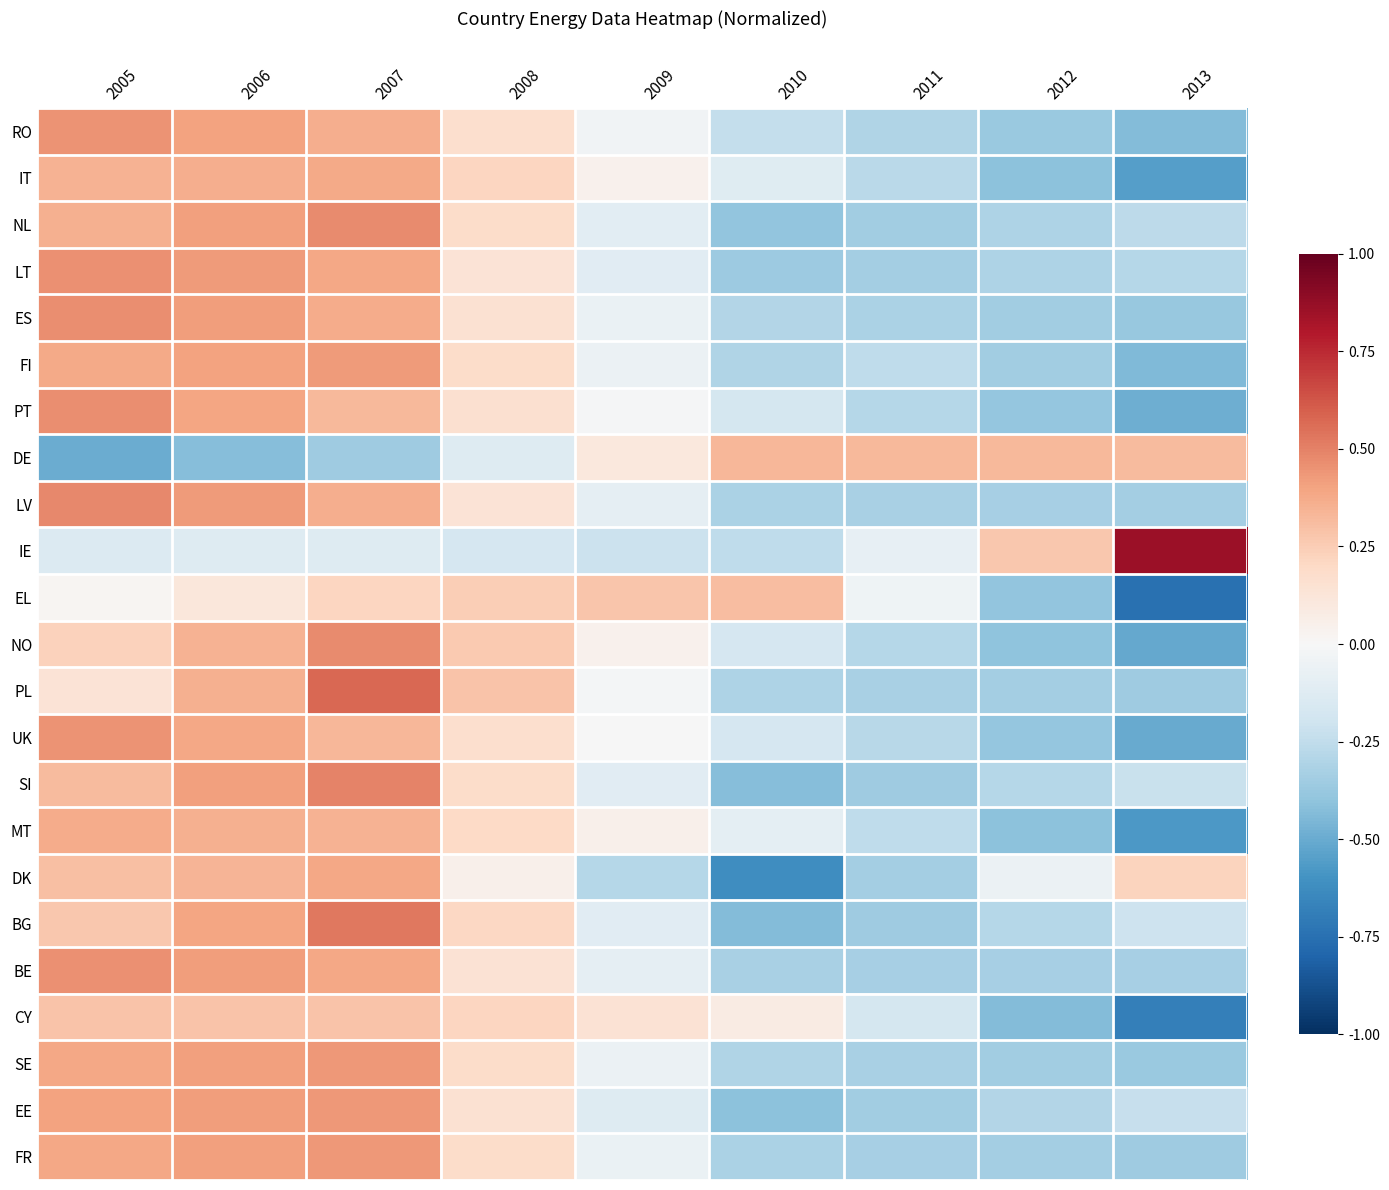

Which series has the widest spread of values?

IE